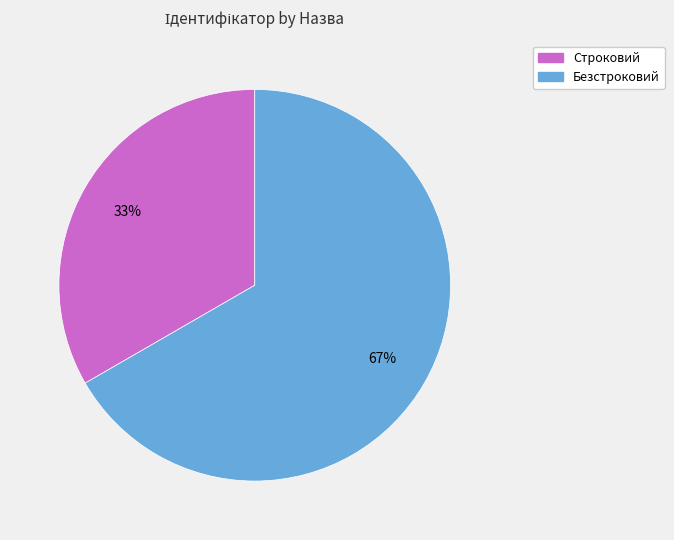

What percentage is the Строковий slice, to the nearest percent?

33%